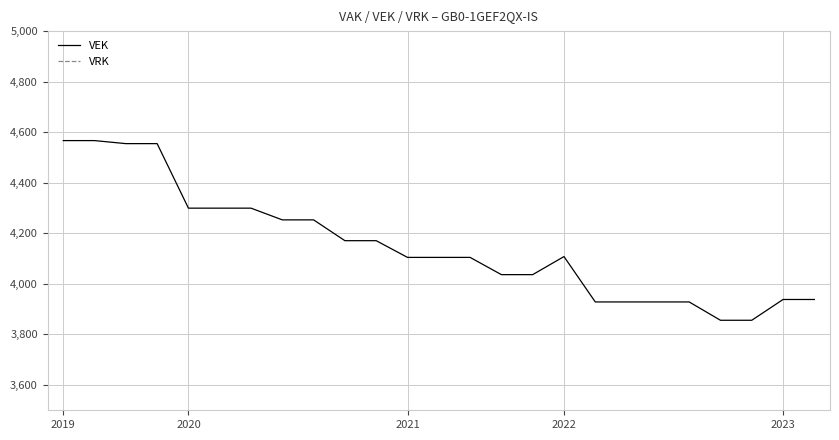

Which series has the widest spread of values?

VEK